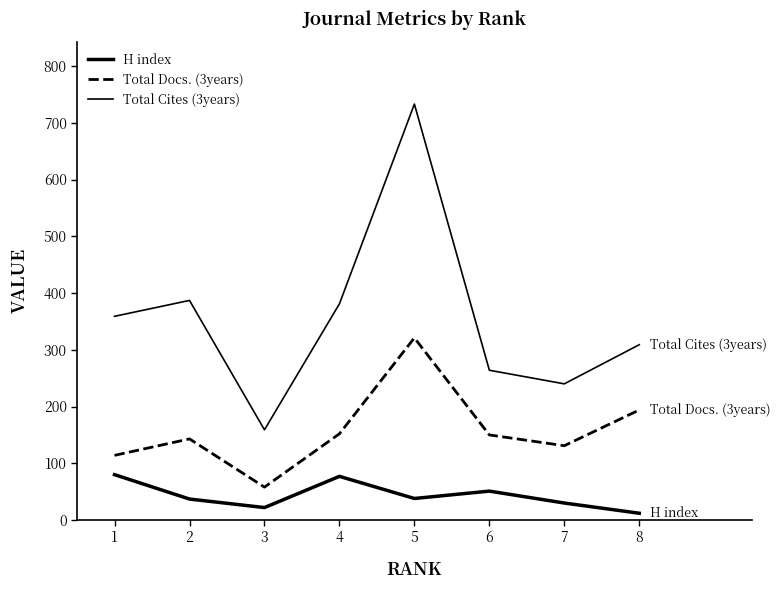

How many interior local peaks does the Total Cites (3years) series have?

2